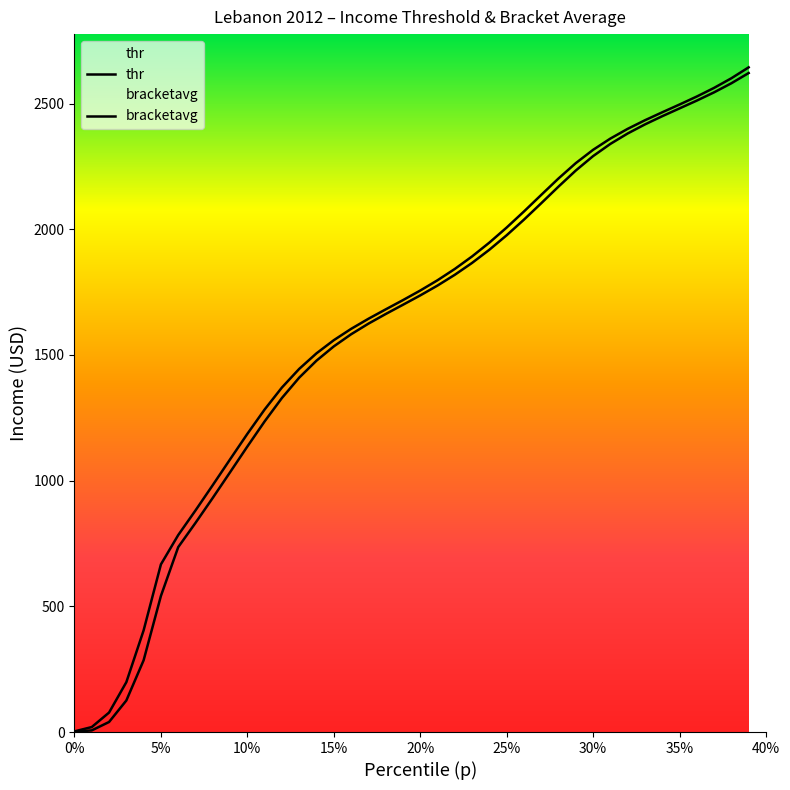

Which series has the largest total across all categories?

bracketavg